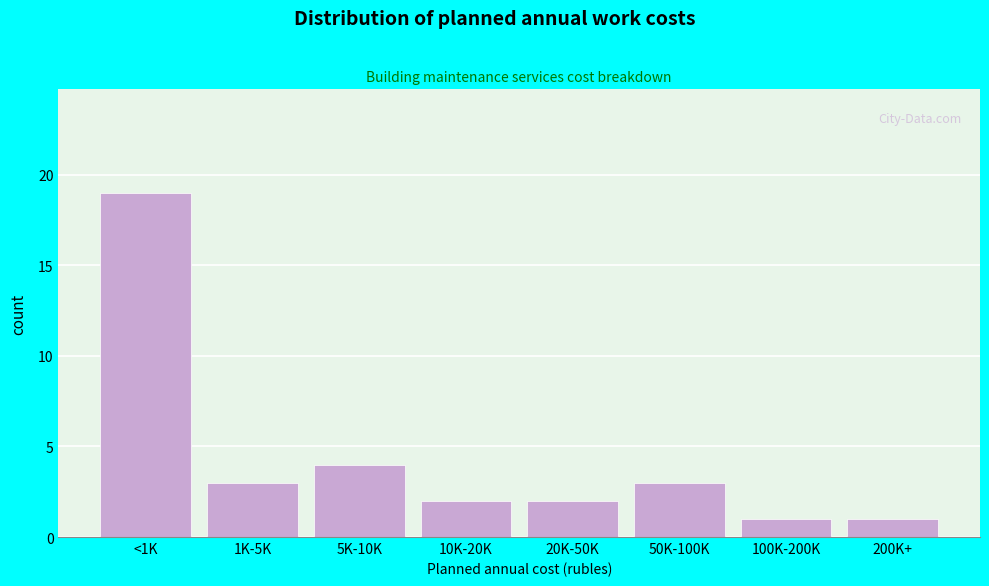

Reading left to right, list all the values displayed in this chart.

<1K=19	1K-5K=3	5K-10K=4	10K-20K=2	20K-50K=2	50K-100K=3	100K-200K=1	200K+=1